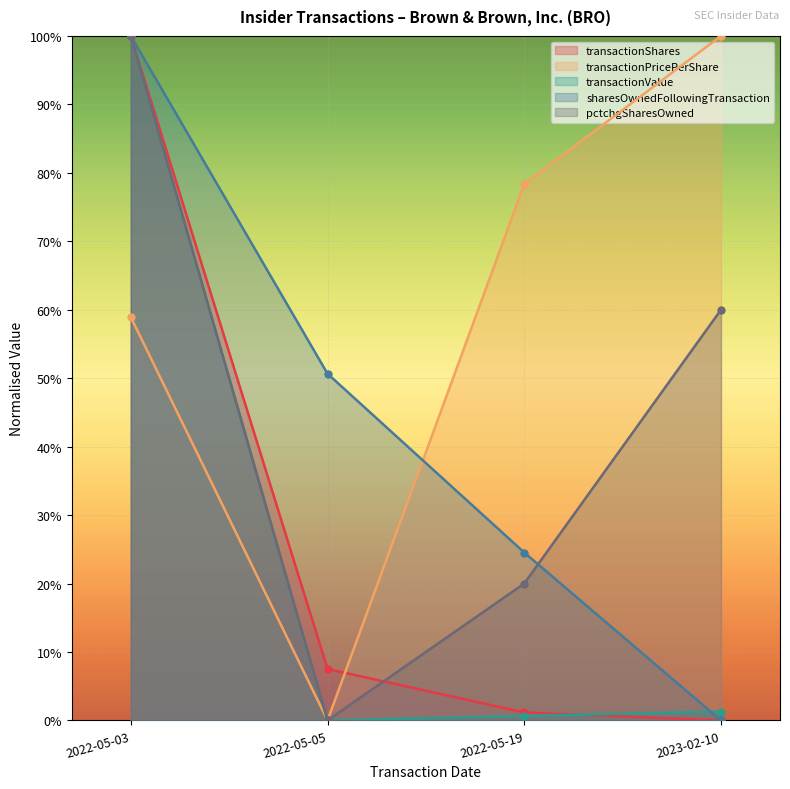

How many series are shown in this chart?

5